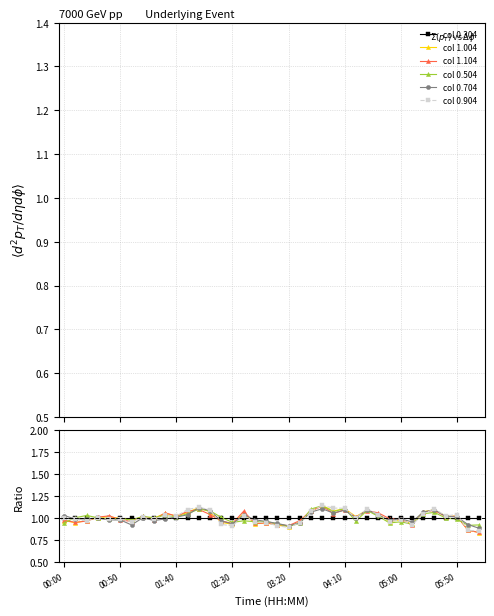

Where do col 1.004 and col 0.304 first cross each other?

01:40 and 02:30